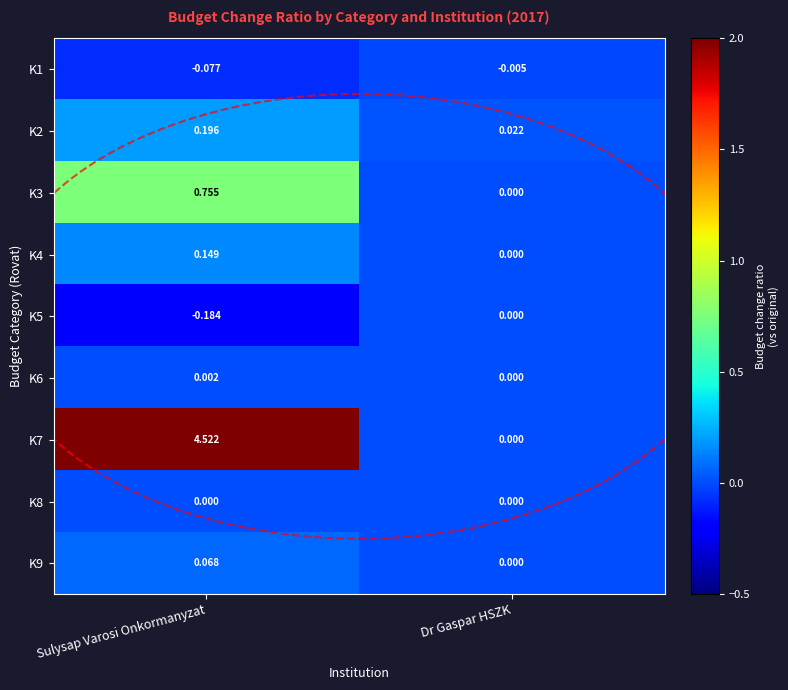

Where is K4 nearest to the value 0?

Dr Gaspar HSZK